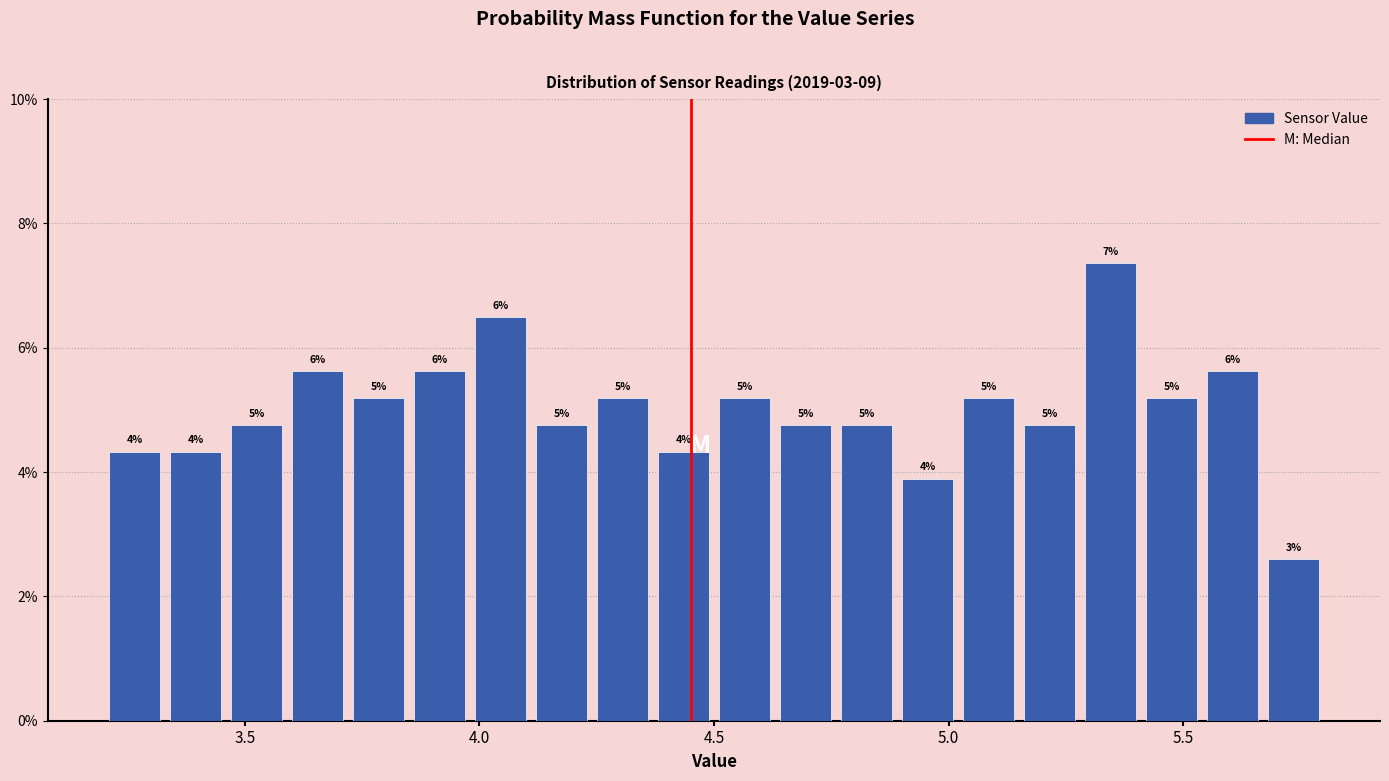

Read against the x-axis, roughly where is the centre of the tallest bar?

5.35